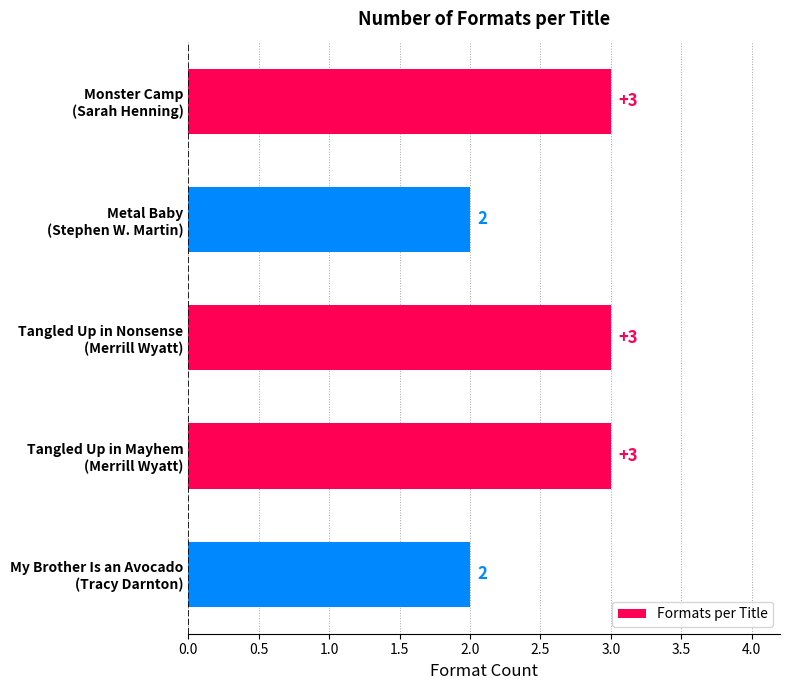

What is the difference between the second highest and minimum values?

1